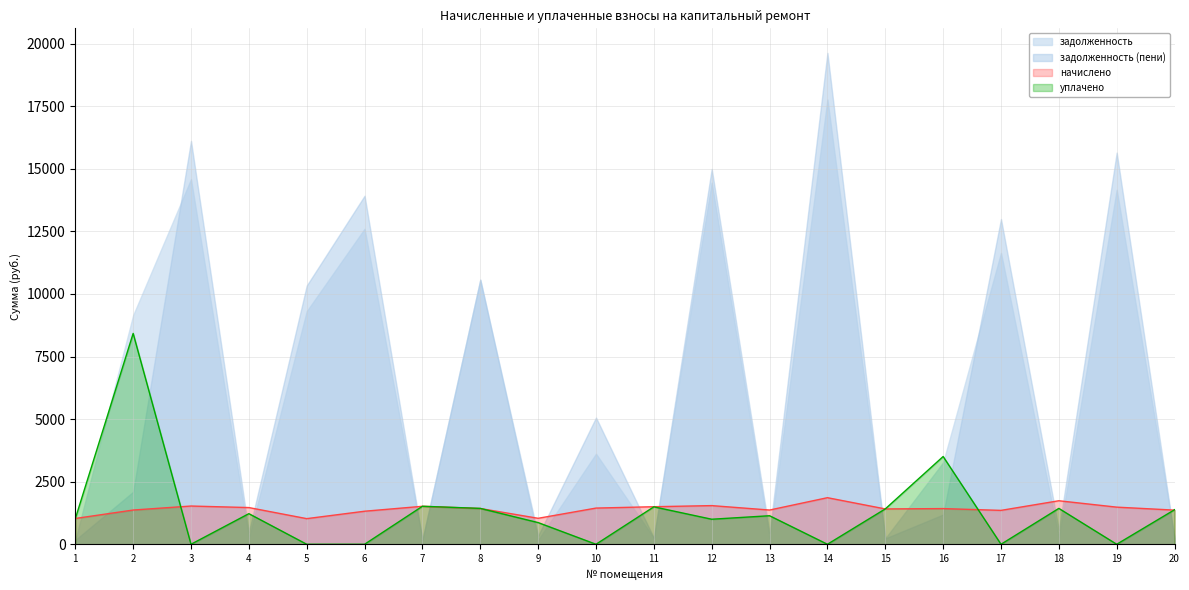

At 12, list the series in order from smallest to largest.

уплачено, начислено, задолженность, задолженность (пени)